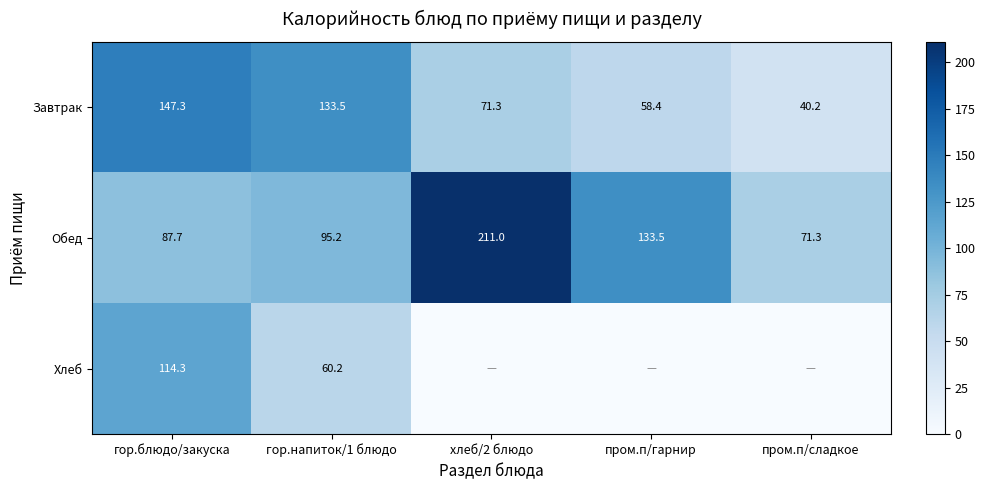

What is the difference between the Обед values at гор.блюдо/закуска and хлеб/2 блюдо?

123.3